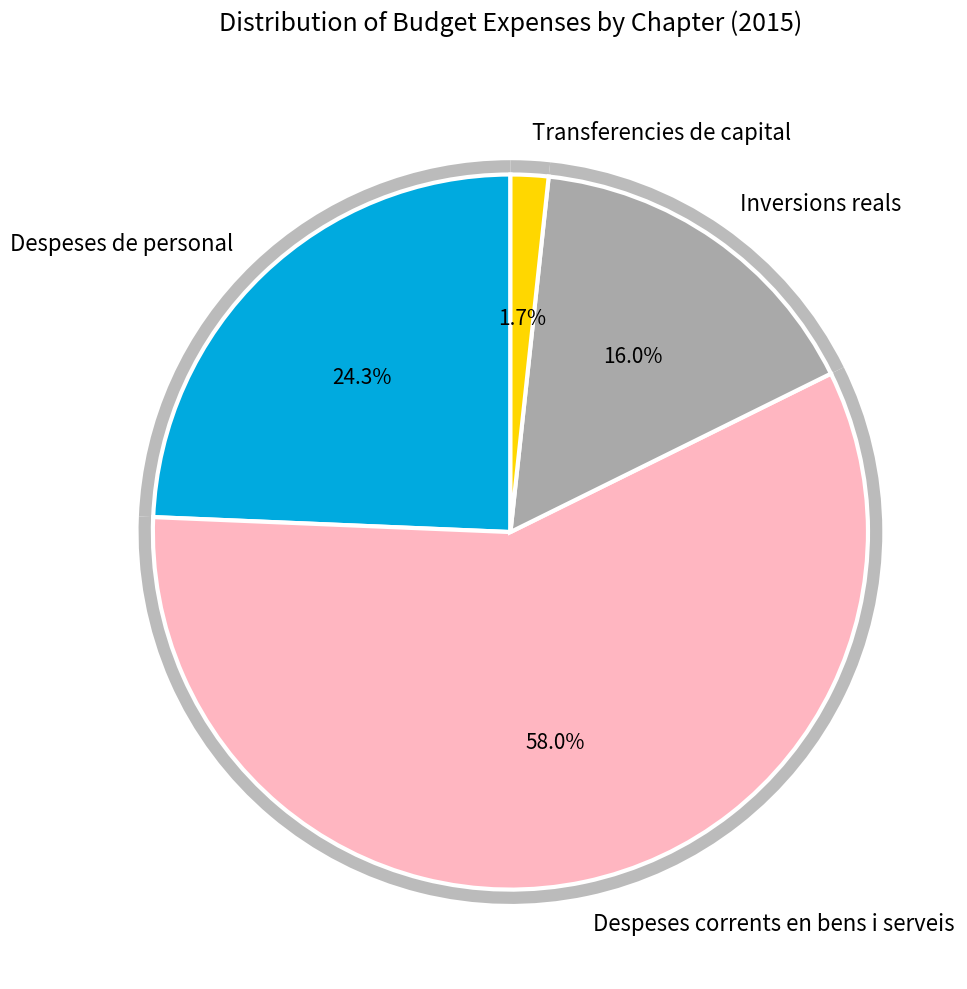

To the nearest percent, what is the difference between the largest and smallest slice percentages?

56%